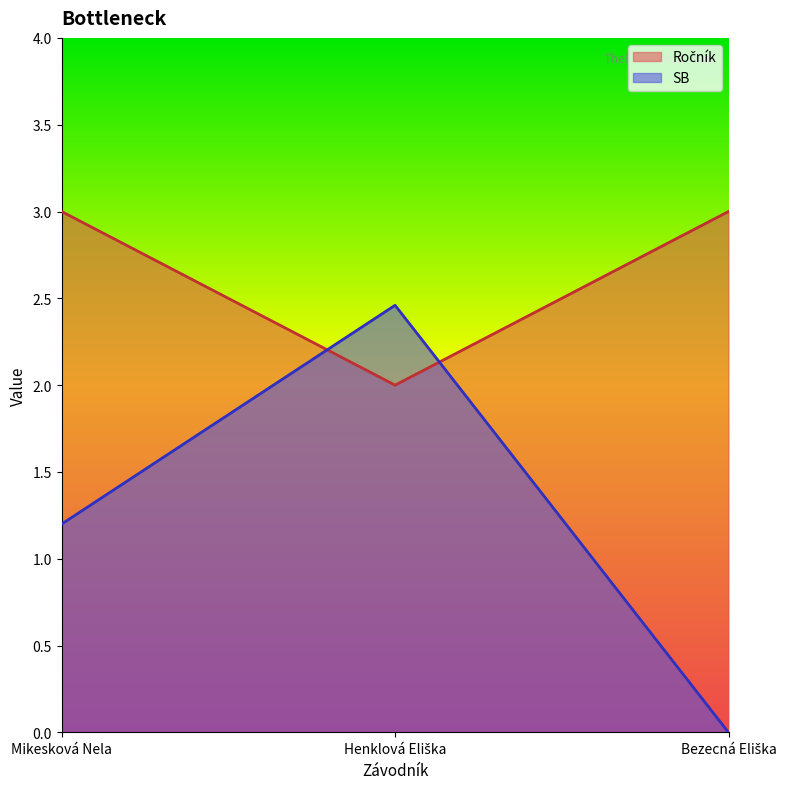

At which category is the sum across all series the highest?

Henklová Eliška